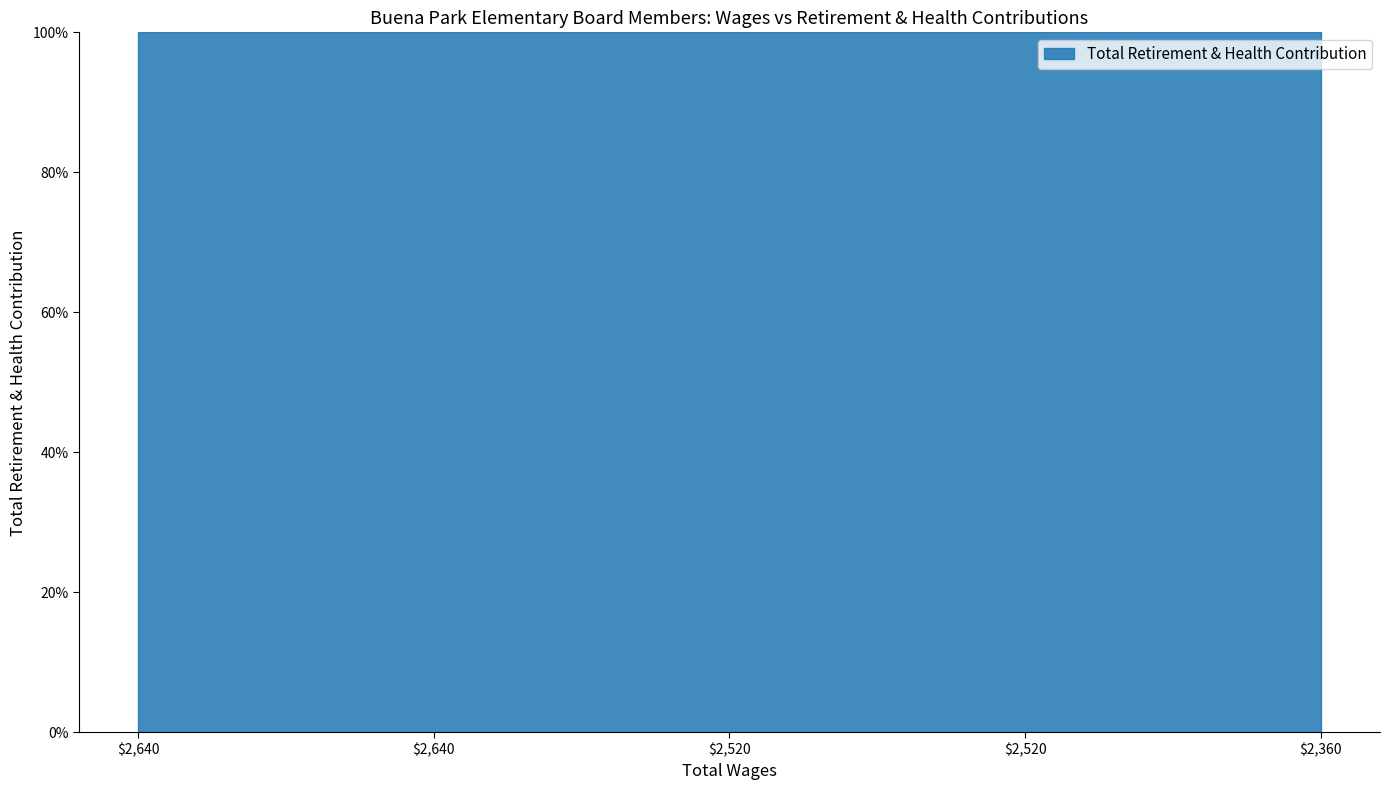

The value at 2640.0 is 1251. True or false?

False